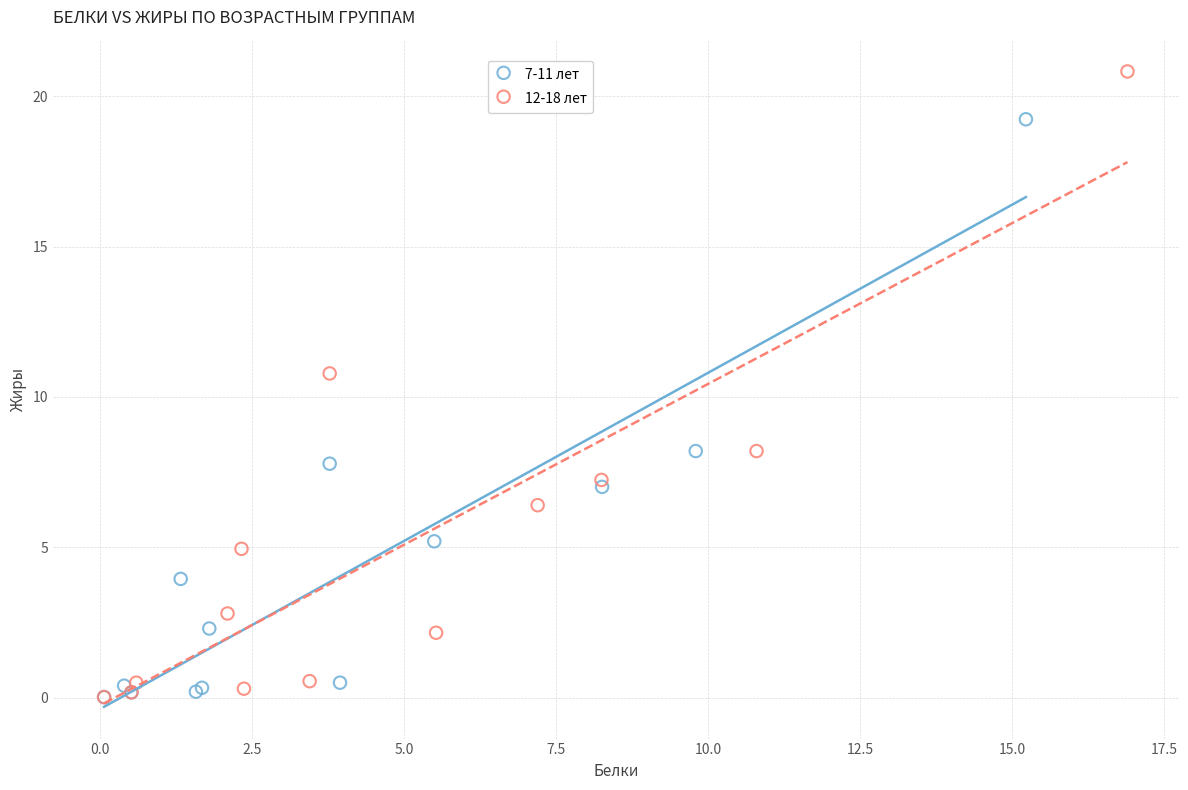

What are all the series names shown in the legend?

7-11 лет, 12-18 лет